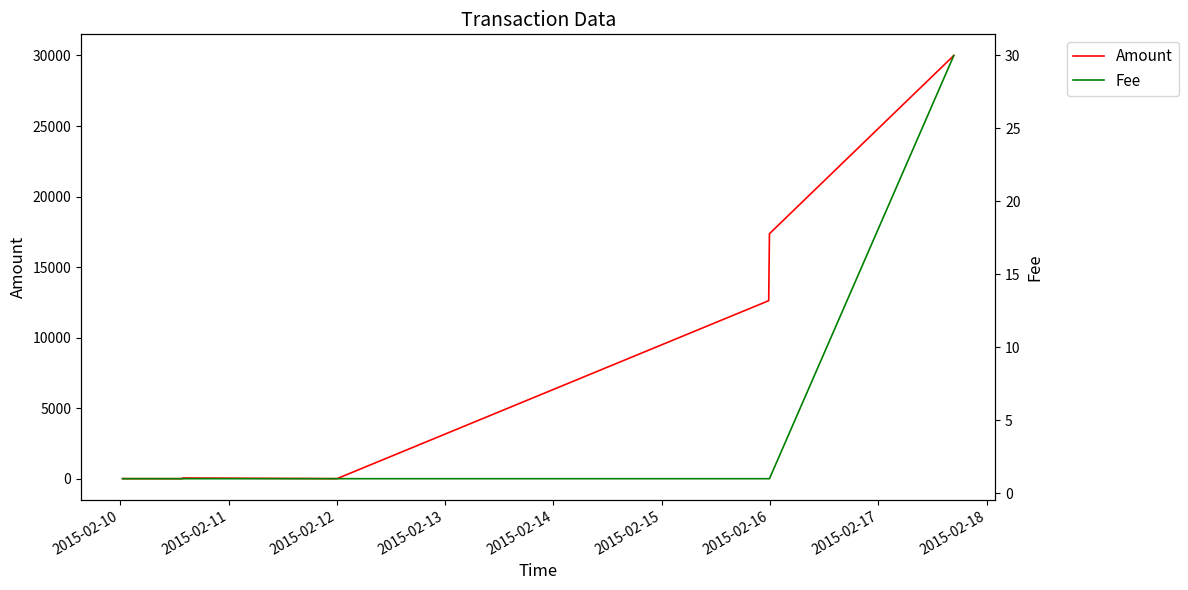

How many intersections are there between Fee and Amount?

1